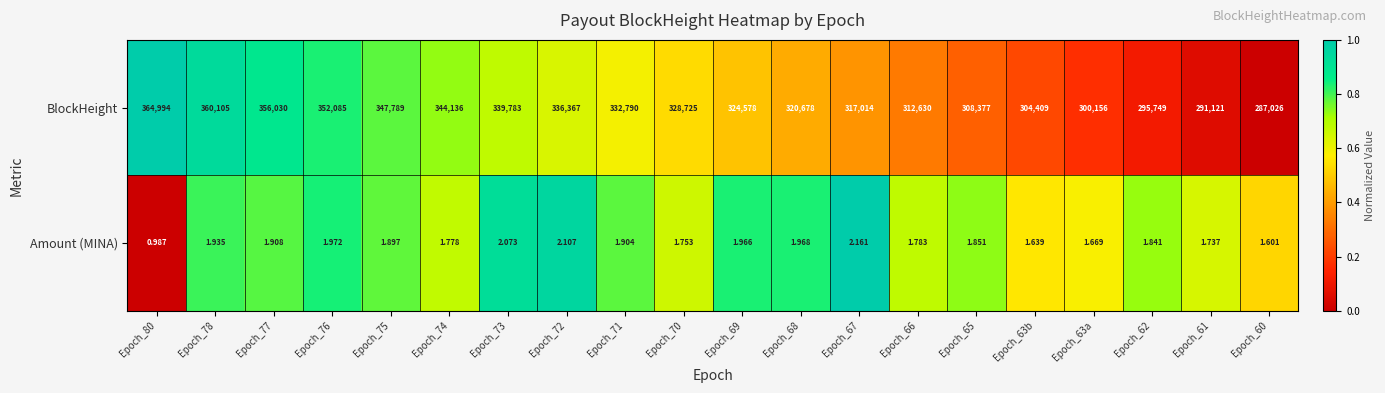

Is the value of Amount (MINA) at Epoch_71 greater than the value of BlockHeight at Epoch_75?

No